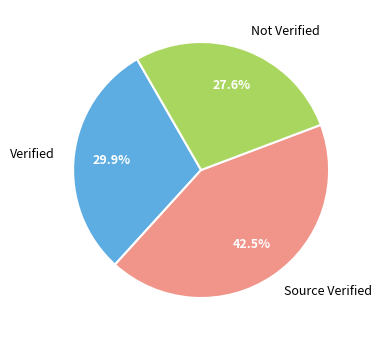

Is the sum of Verified and Source Verified greater than half?

Yes